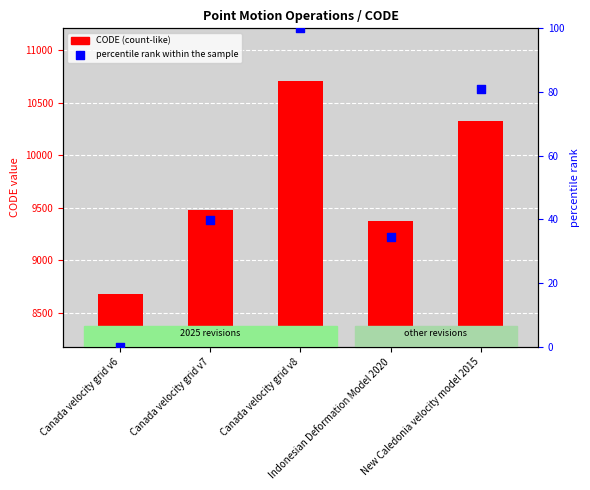

Which series reaches the minimum Y coordinate?

percentile rank within the sample